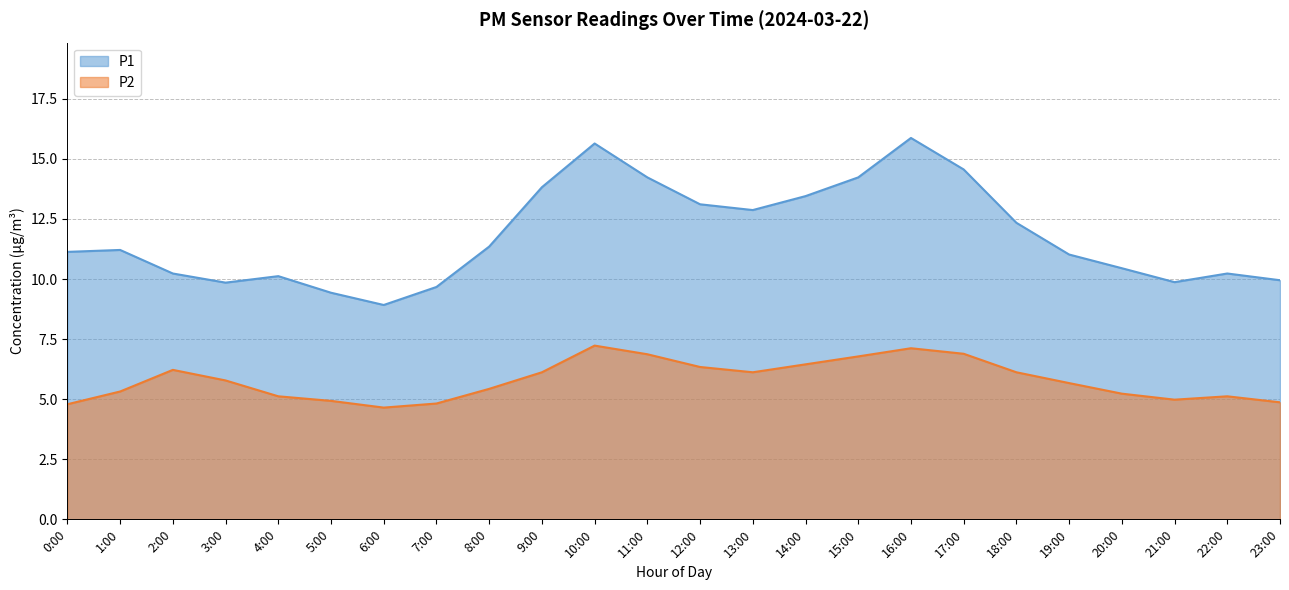

What is the lowest value of the P1 series?

8.9